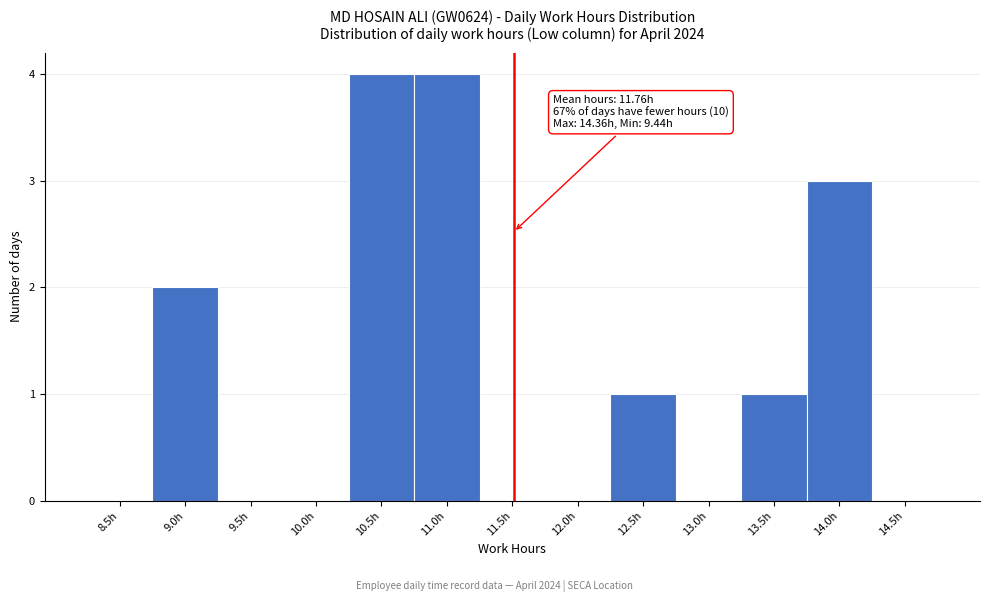

Reading right to left, transcribe all the data shown in this chart.

14.5h=0	14.0h=3	13.5h=1	13.0h=0	12.5h=1	12.0h=0	11.5h=0	11.0h=4	10.5h=4	10.0h=0	9.5h=0	9.0h=2	8.5h=0